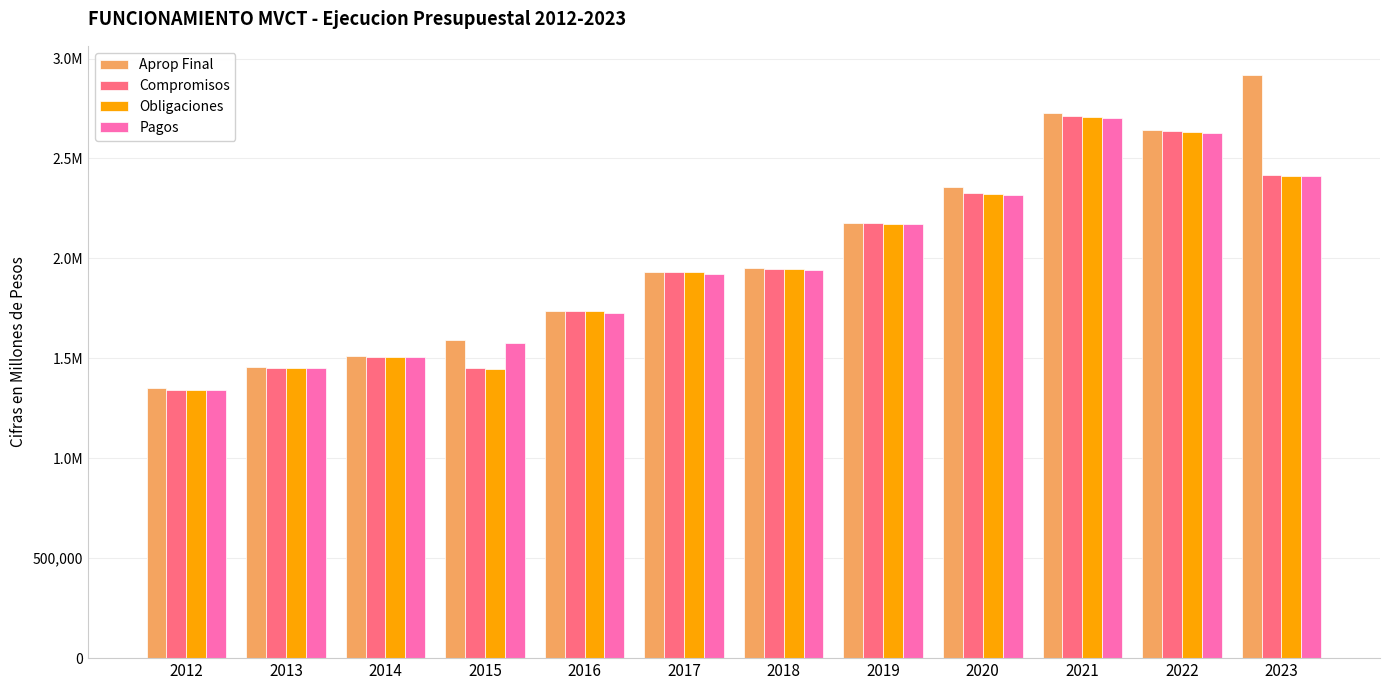

List the series in order of their peak value, lowest first.

Pagos, Obligaciones, Compromisos, Aprop Final